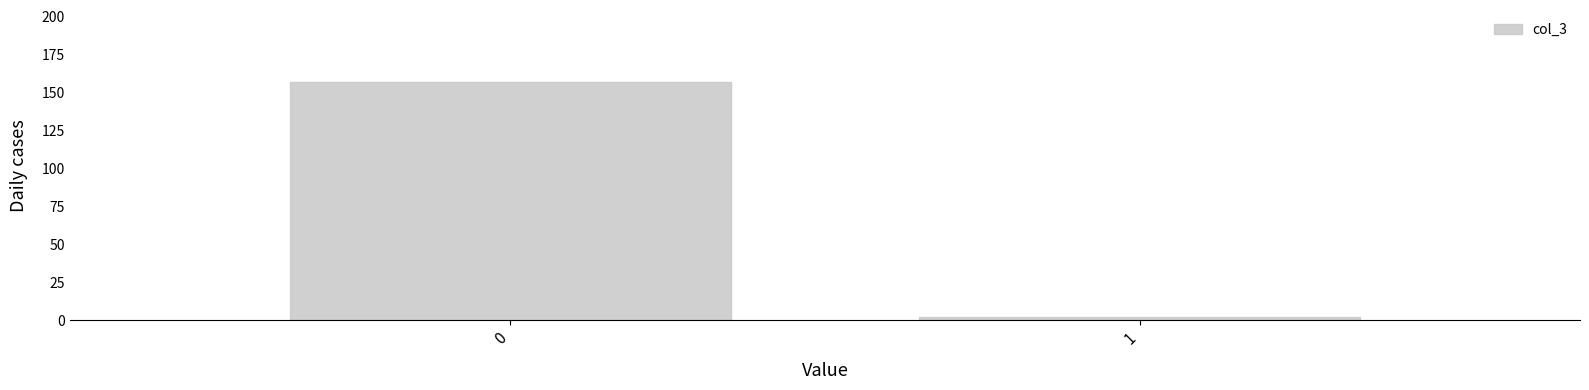

Reading left to right, what are all the values shown in this chart?

0=157	1=2